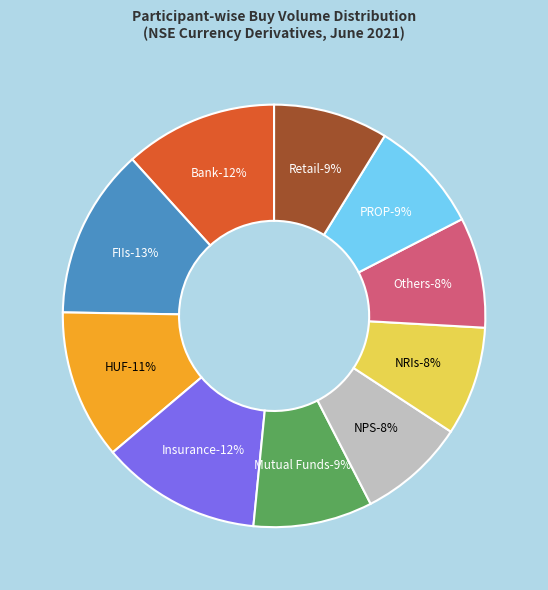

How much of the chart is everything except Bank?

88.3%